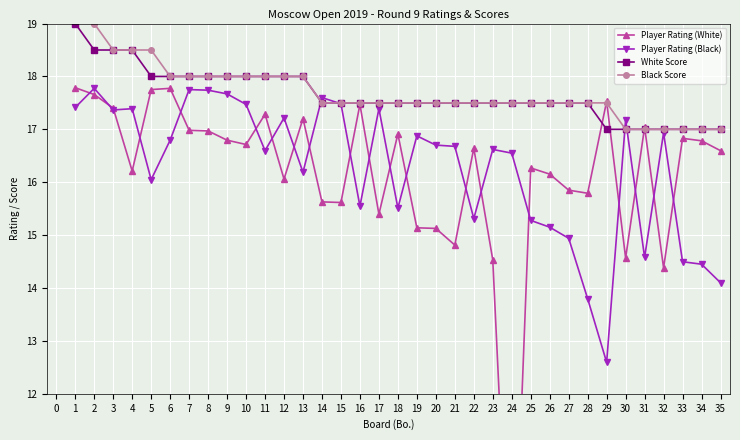

Rank the series by their maximum value, from highest to lowest.

Black Score, White Score, Player Rating (White), Player Rating (Black)